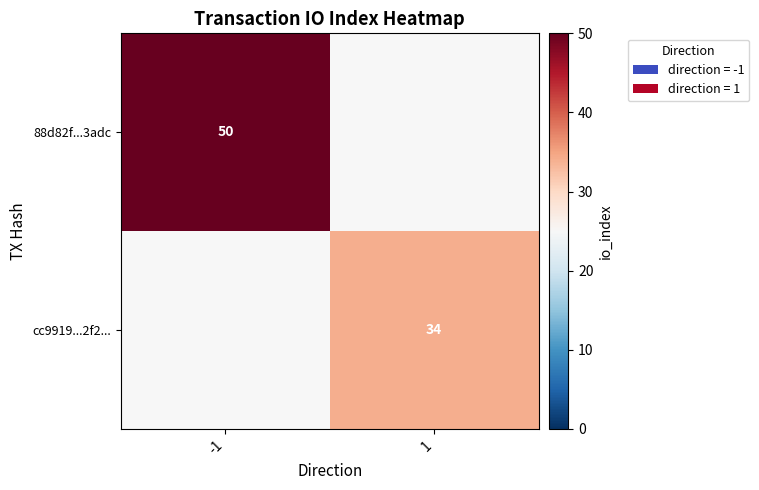

True or false: 88d82f...3adc has a value of 50 at -1.

True